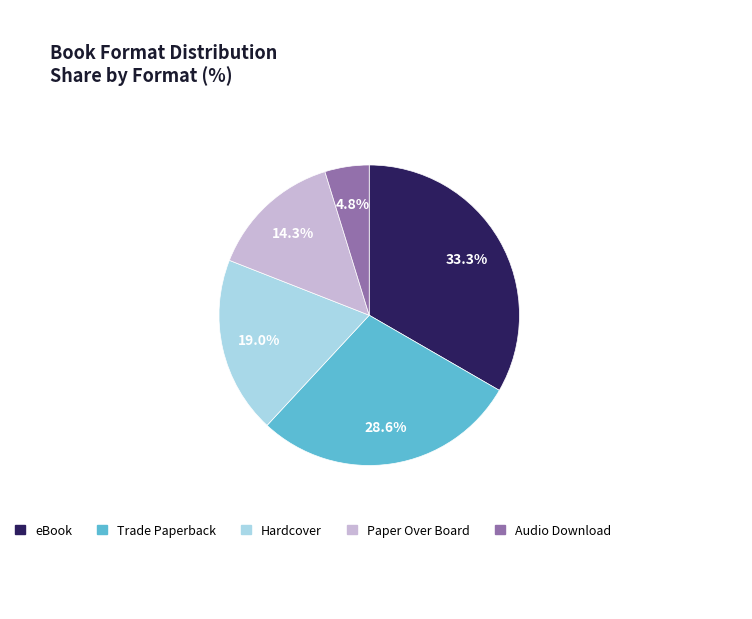

Is there a majority slice in this chart?

No